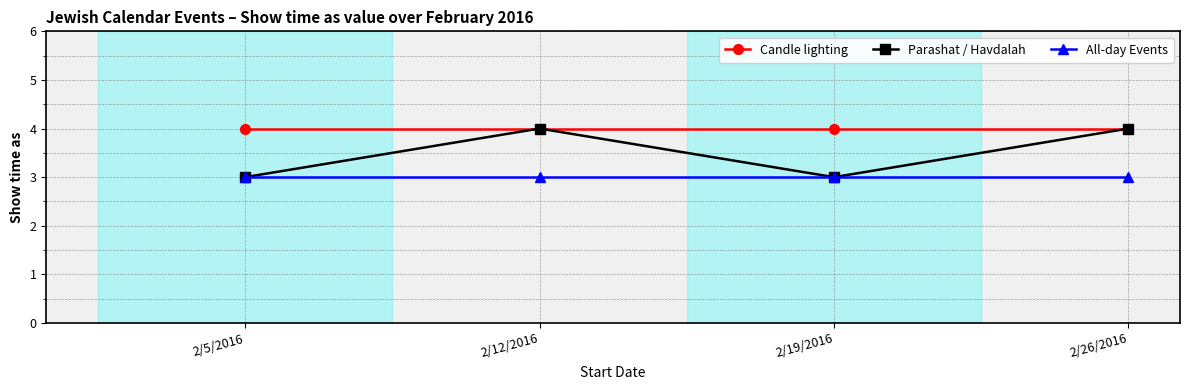

Is the value of Candle lighting at 2/26/2016 greater than the value of All-day Events at 2/26/2016?

Yes